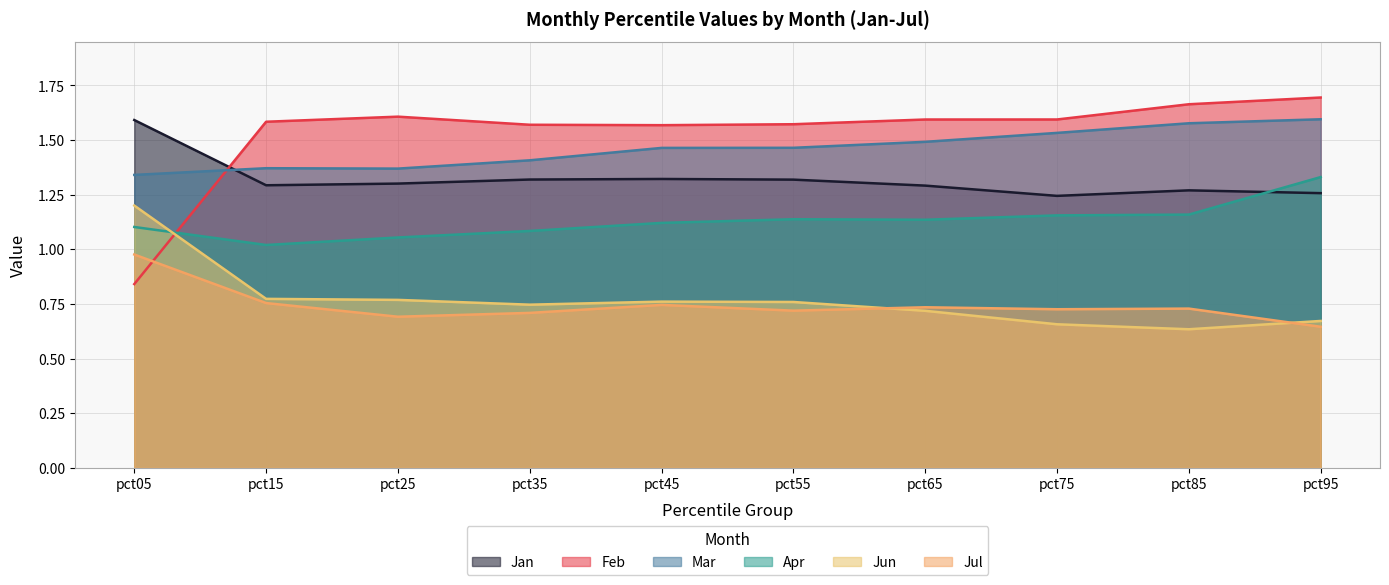

True or false: Feb has more than 0 points higher than both neighbors.

True